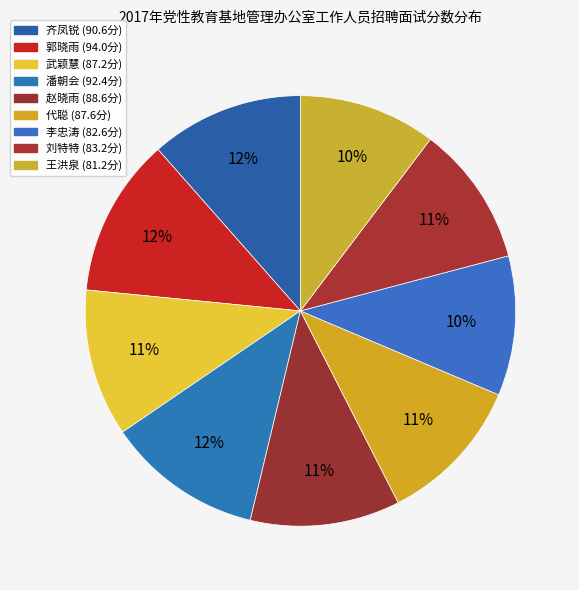

True or false: 郭晓雨 accounts for 12% of the total.

True